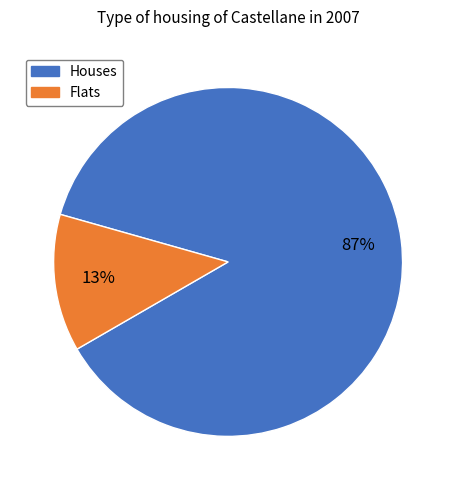

Between Houses and Flats, which is larger?

Houses